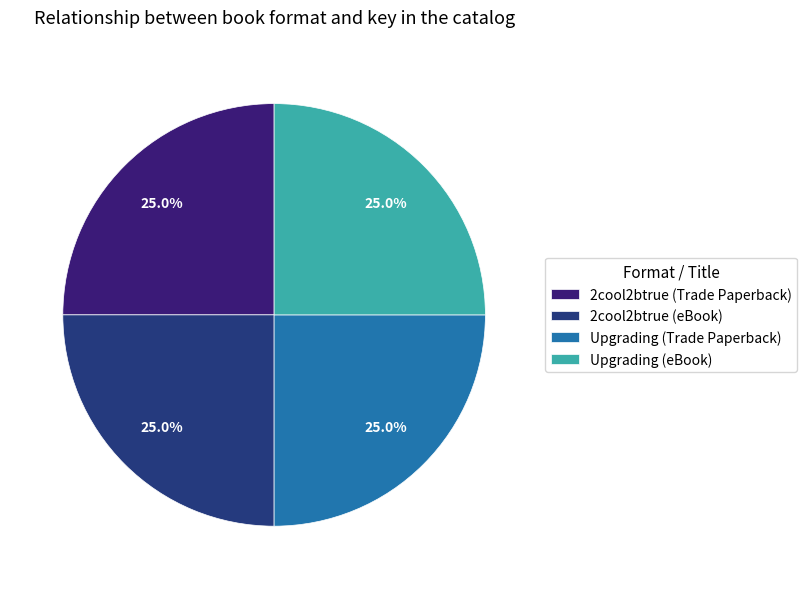

Rank the categories by value from highest to lowest.

2cool2btrue (Trade Paperback), 2cool2btrue (eBook), Upgrading (Trade Paperback), Upgrading (eBook)